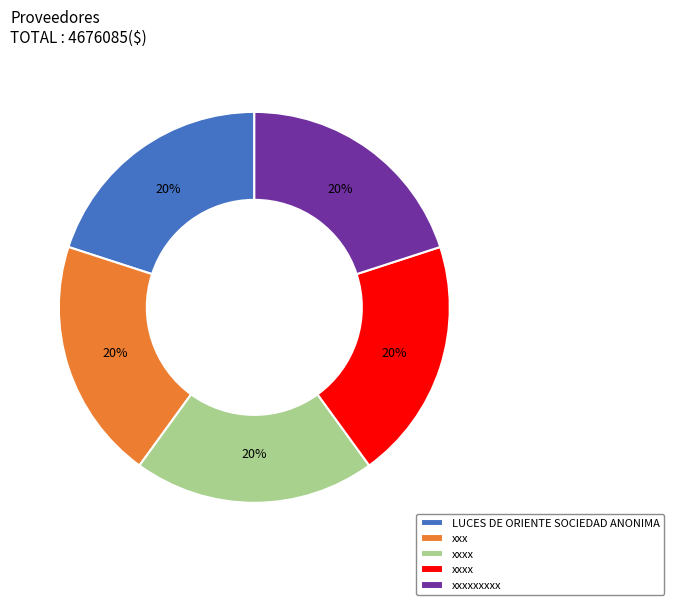

To the nearest percent, what is the average slice percentage?

20%